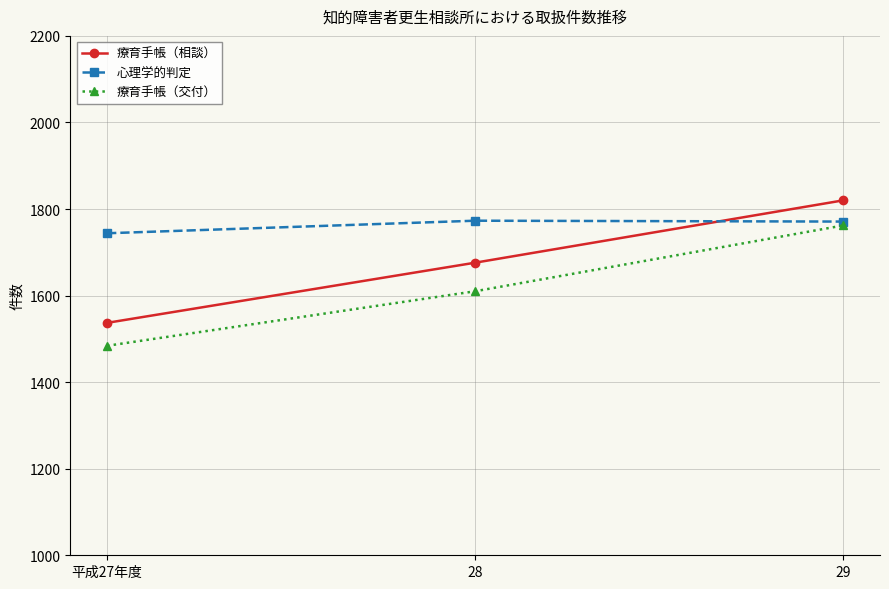

List the series in order of their overall mean, lowest first.

療育手帳（交付）, 療育手帳（相談）, 心理学的判定